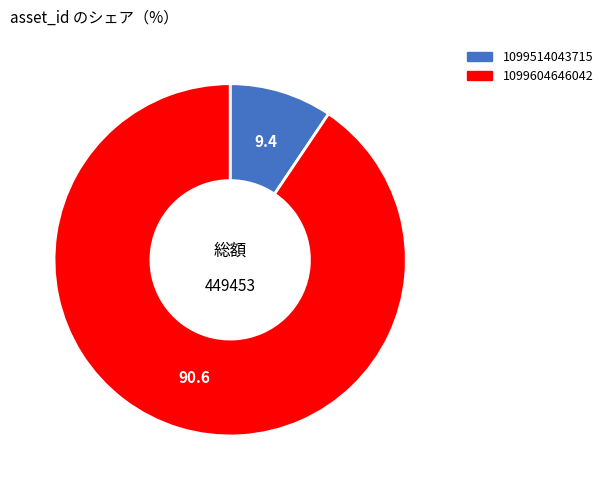

Approximately how many times larger is the value at 1099604646042 compared to 1099514043715?

9.6